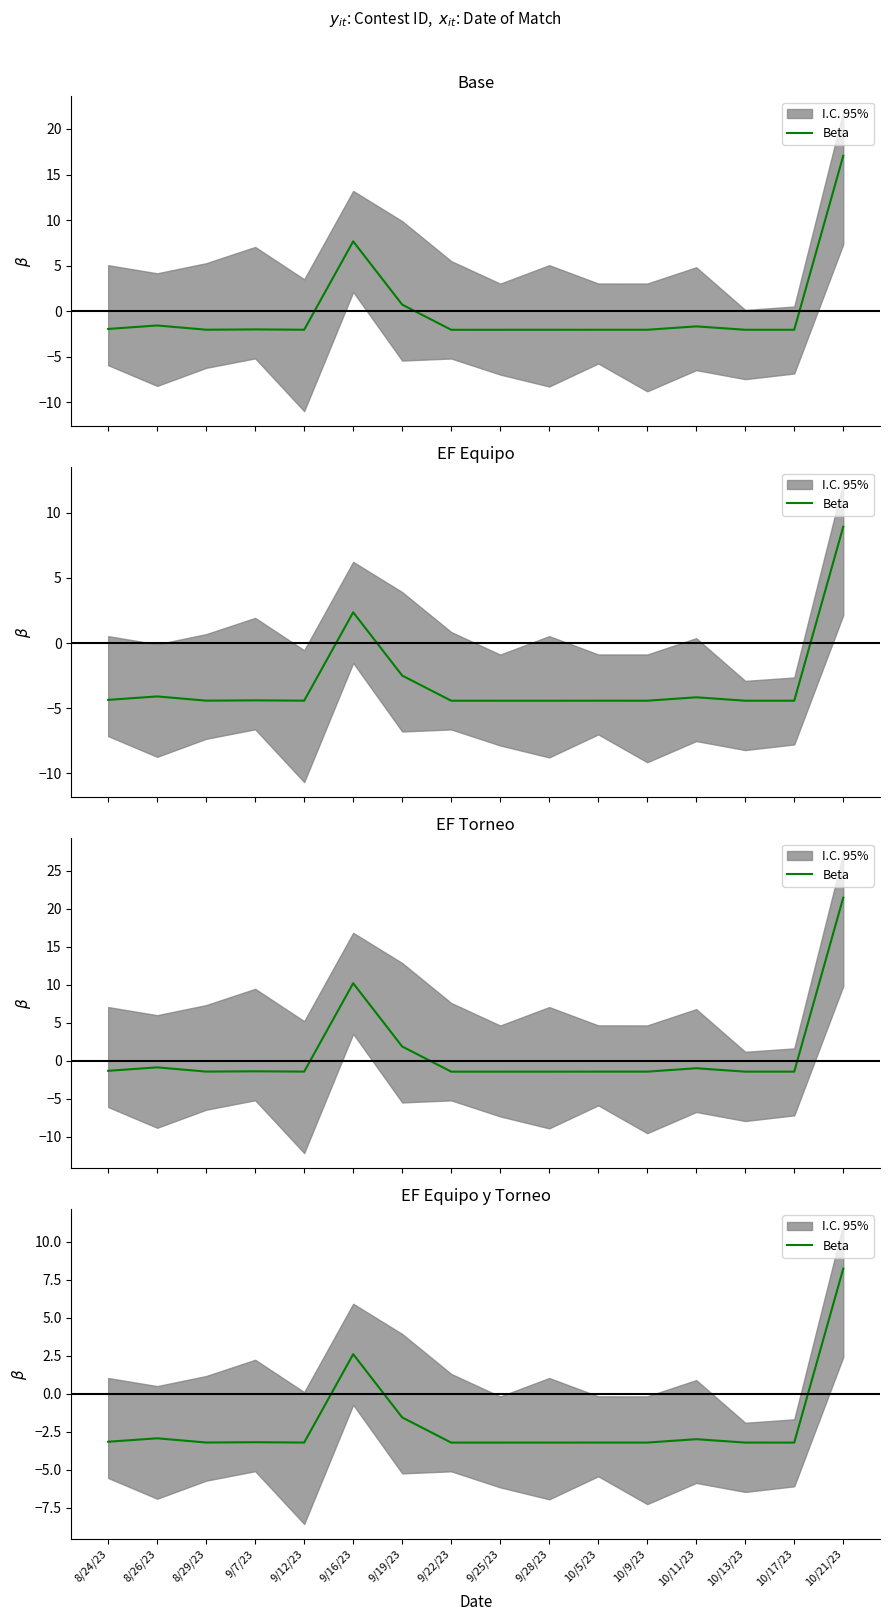

True or false: the data has more than 0 interior local peaks.

True